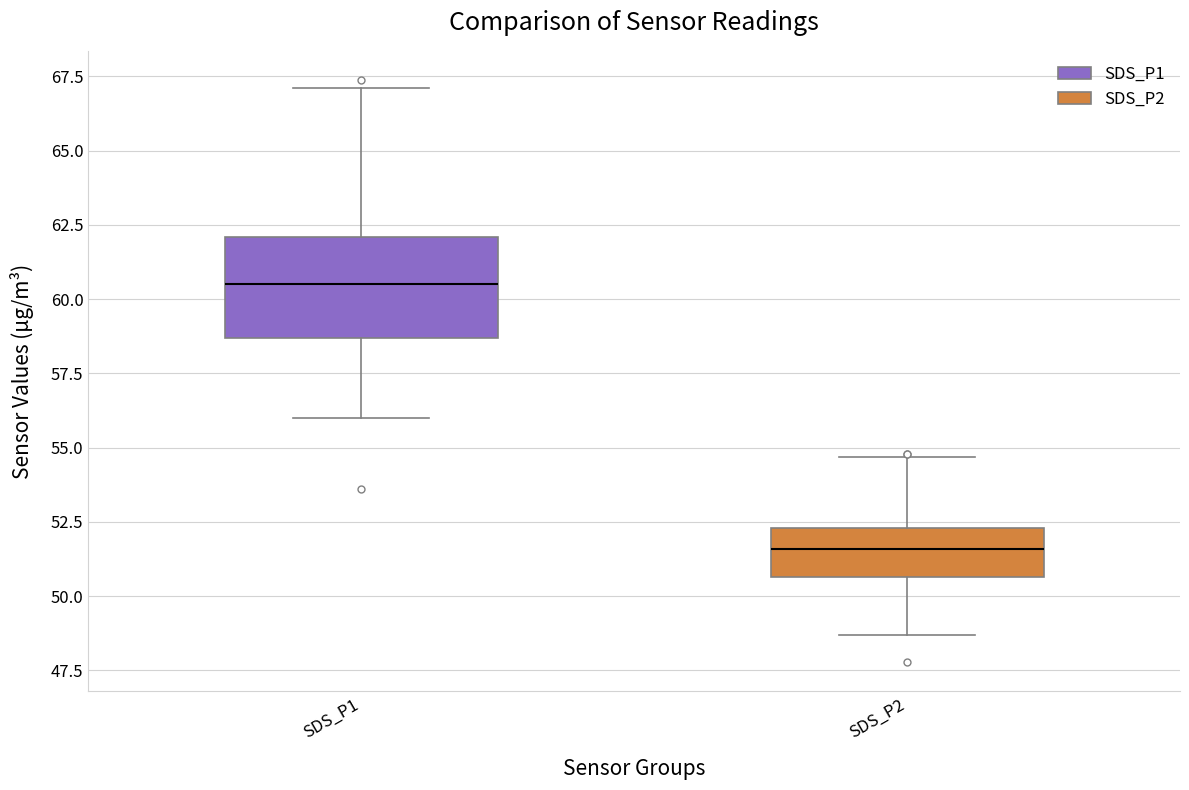

Reading left to right, transcribe this box plot: for each box, give where its median line is, the range the box spans, and where its two whiskers end, as read against the y-axis. The values are not printed on the chart, so give them approximately, as read against the axis.

SDS_P1: median 60.5, box 58.5 to 62.0, whiskers 56.0 to 67.0
SDS_P2: median 51.5, box 50.5 to 52.5, whiskers 48.5 to 54.5